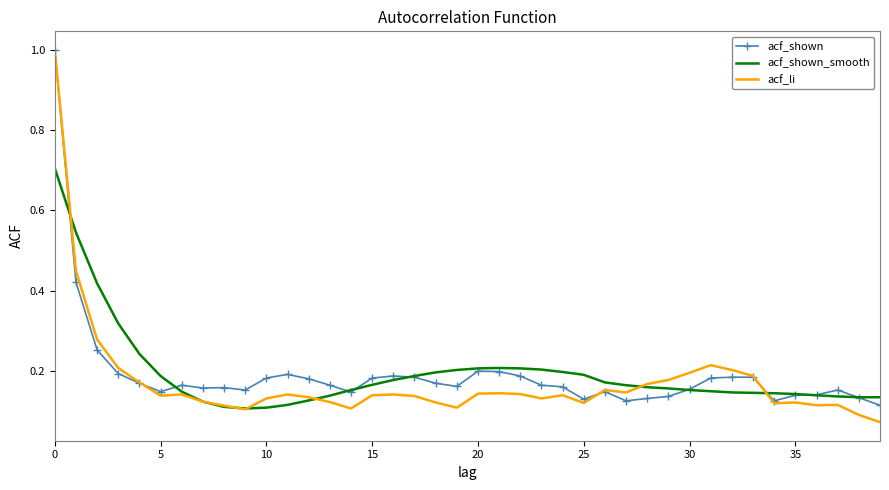

What is the maximum value for acf_shown_smooth?

0.7